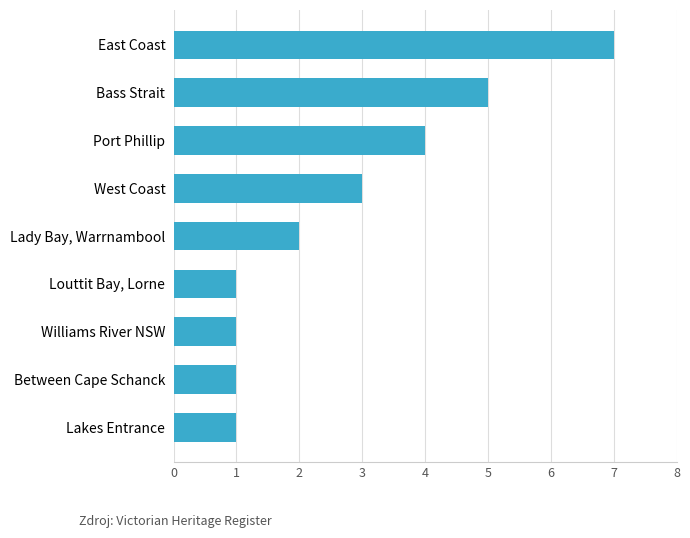

What is the change in value from Lakes Entrance to East Coast?

+6